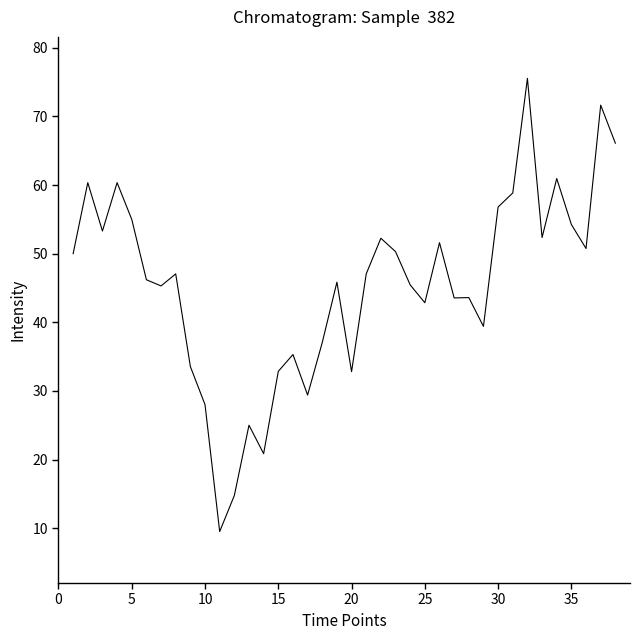

What is the smallest value displayed?

9.5